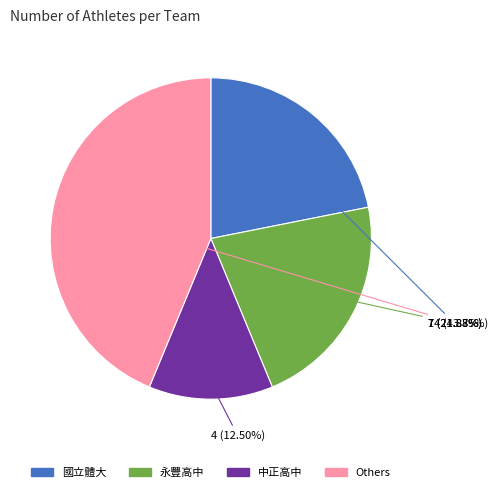

To the nearest percent, what is the difference between the largest and smallest slice percentages?

31%